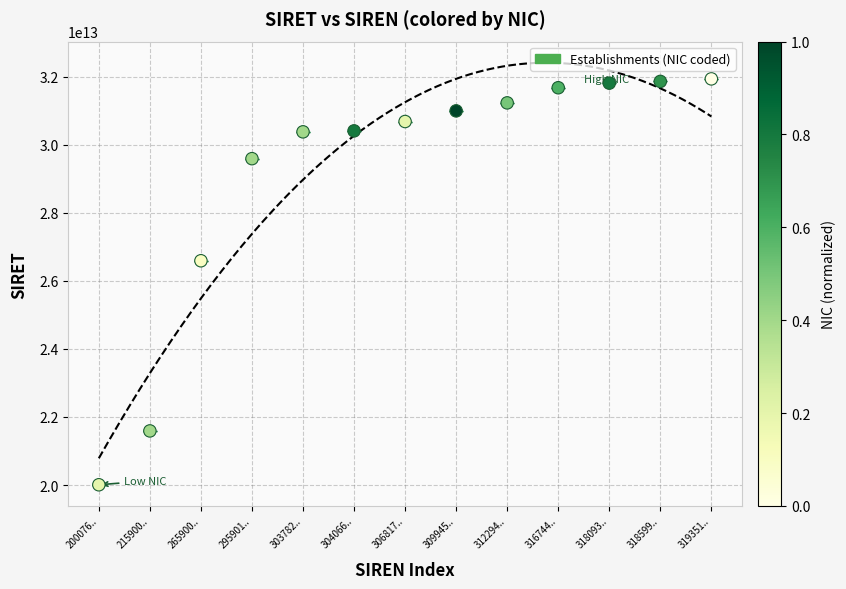

What Y value in the scatter plot is closest to 25971400150012?

26590018300012